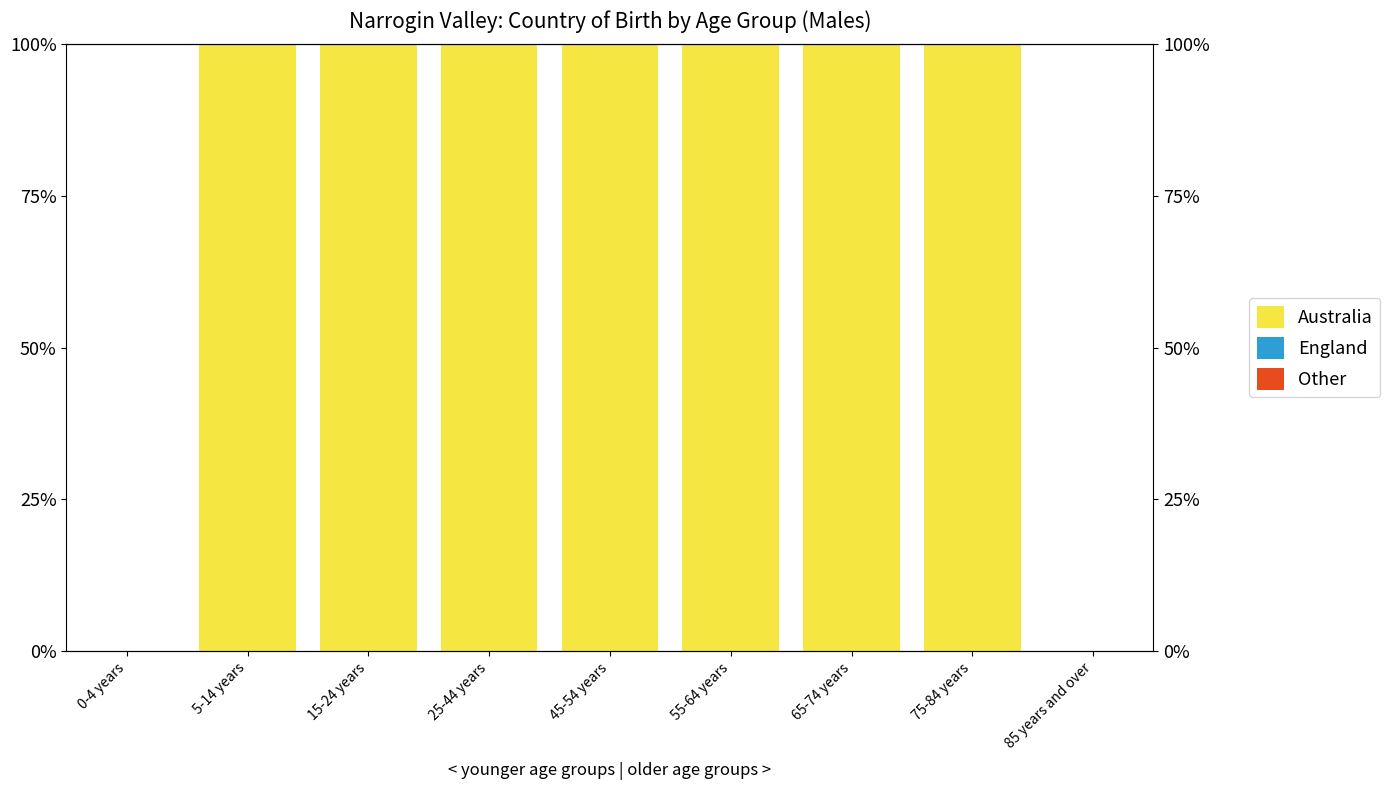

At how many categories does at least one series exceed 65?

7